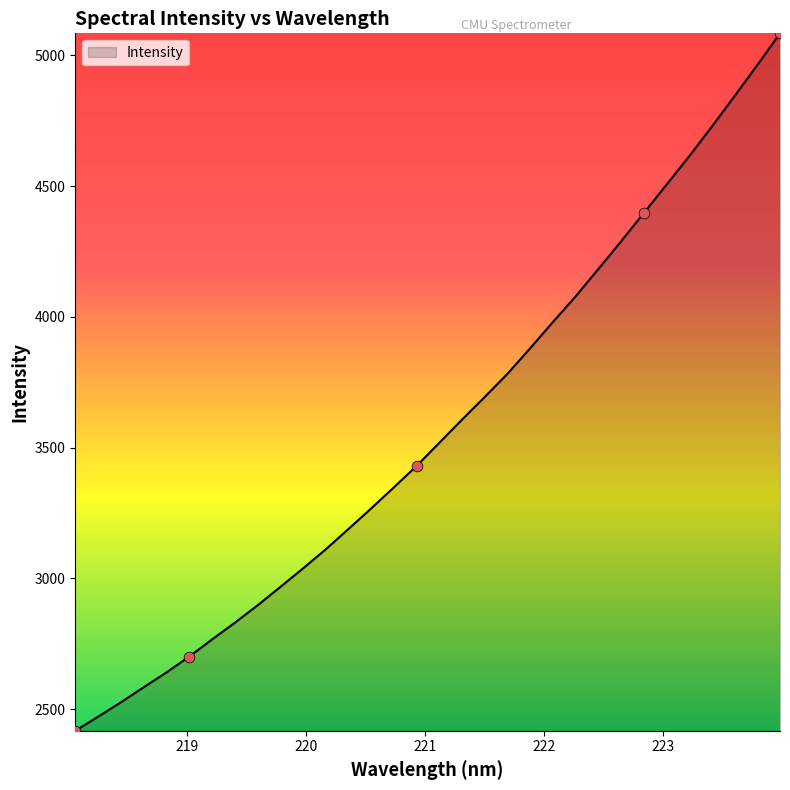

What is the minimum value shown in the chart?

2417.9